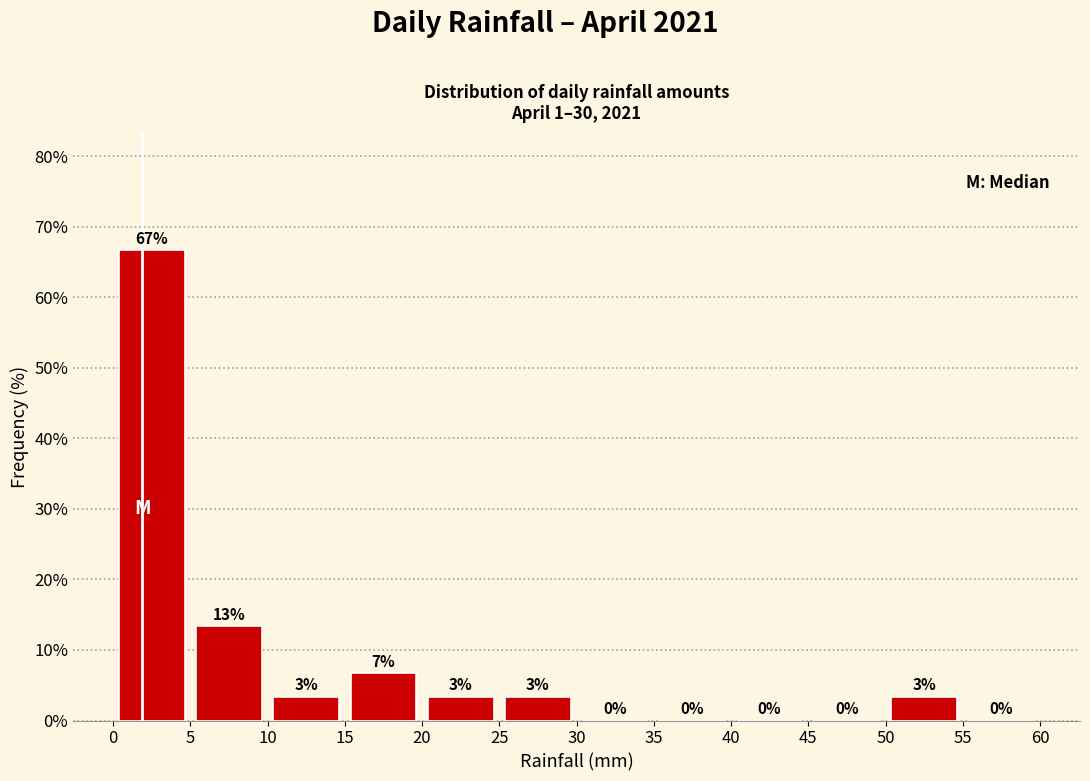

Which range on the x-axis has the tallest bar?

0 to 5